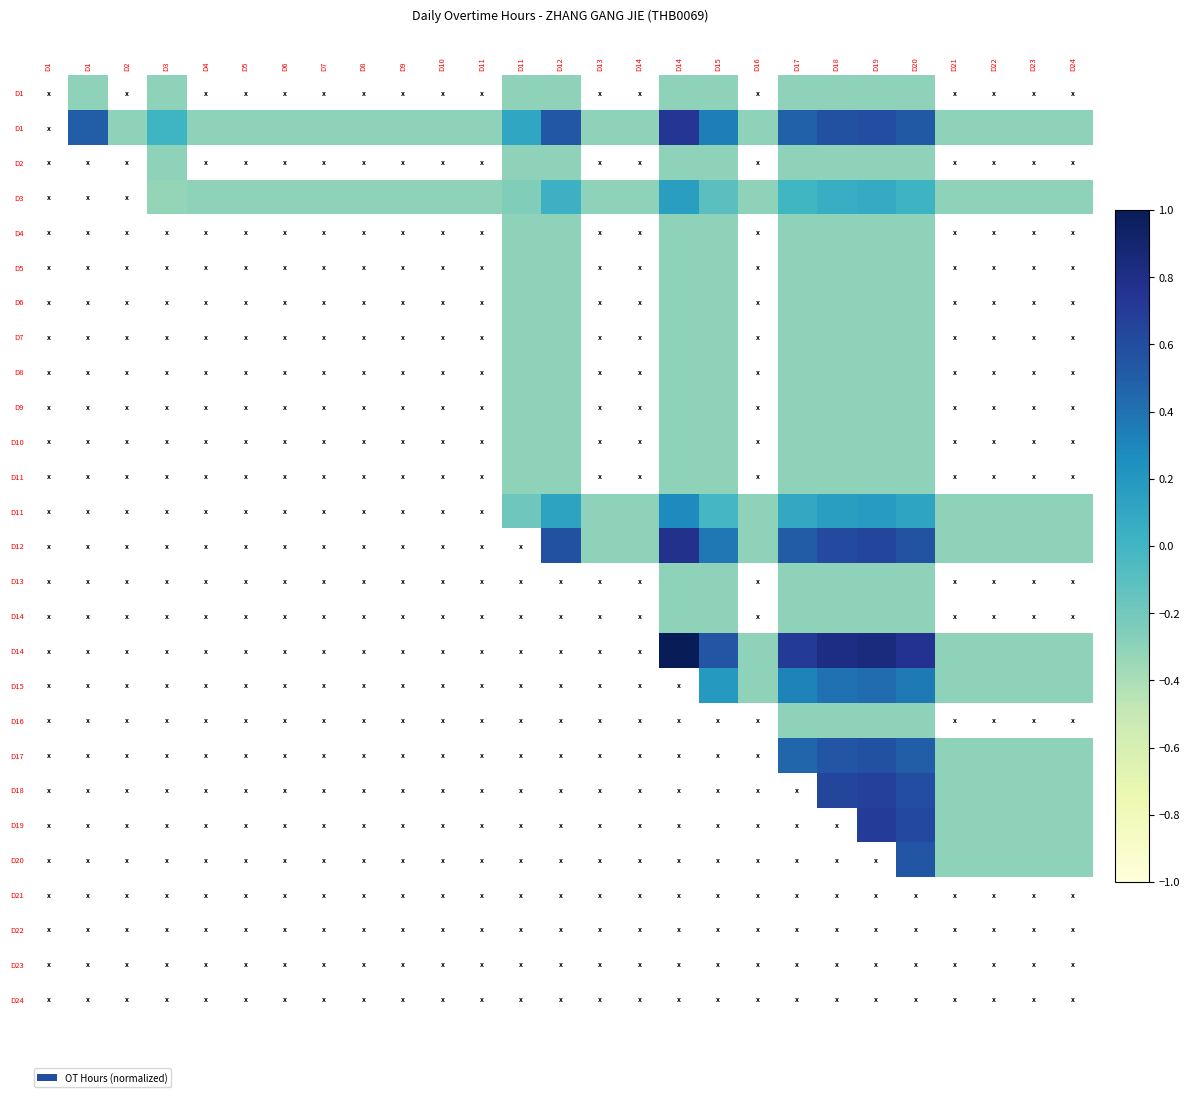

What is the smallest value displayed?

-0.3